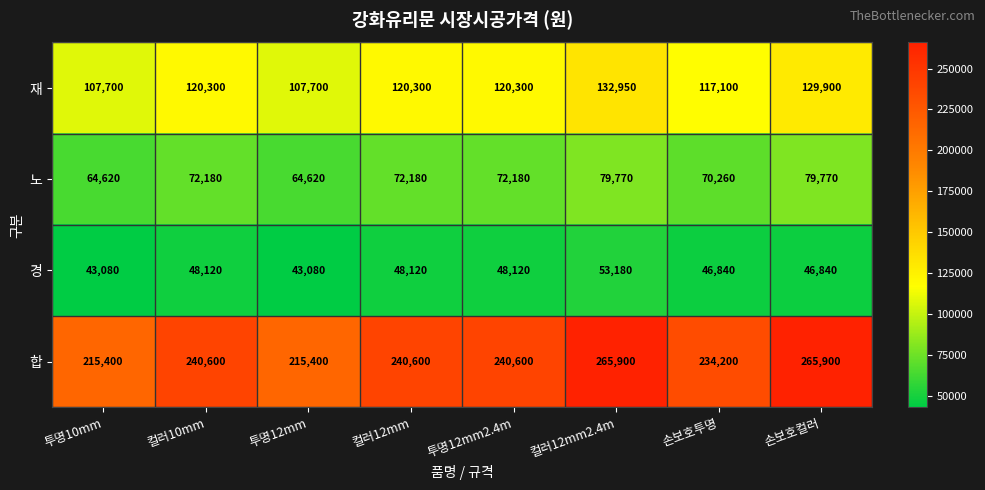

What is the smallest value displayed?

43080